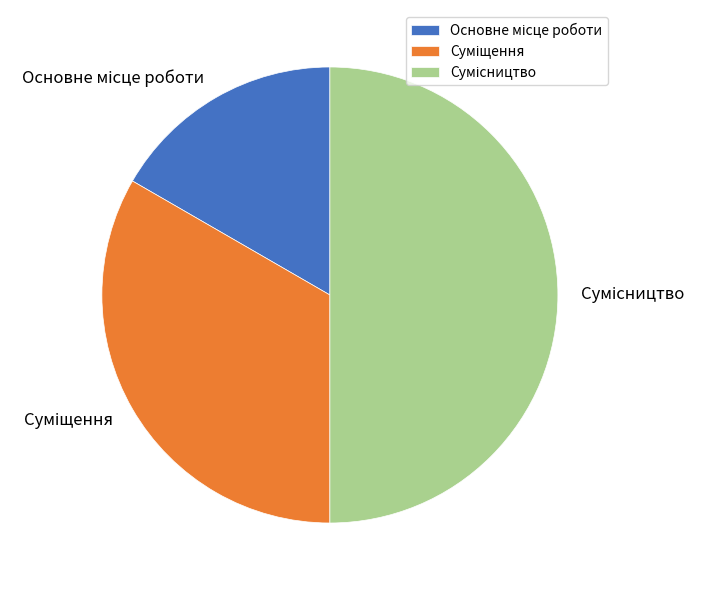

Does any single category account for the majority?

No